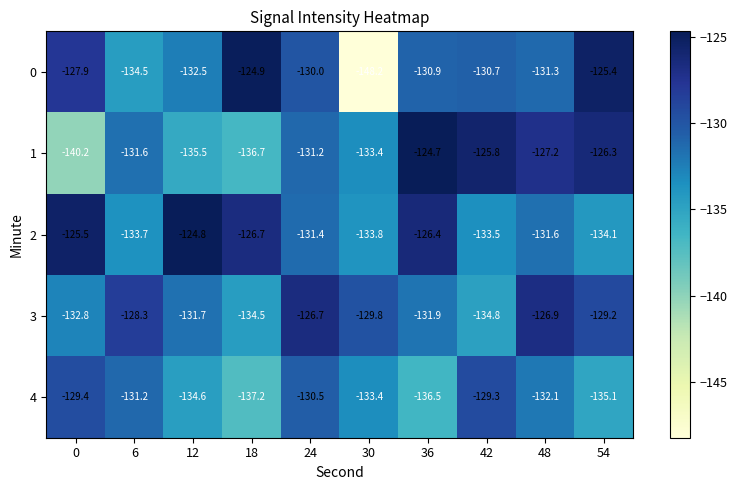

What value does the 1 series have at 30?

-133.4